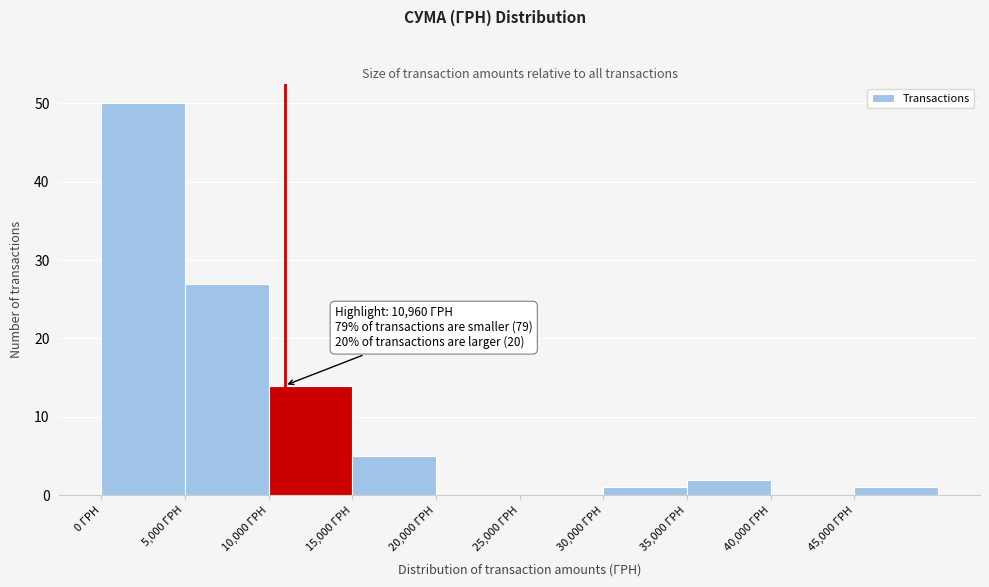

Over which range of the x-axis is the bar tallest?

0 to 5000